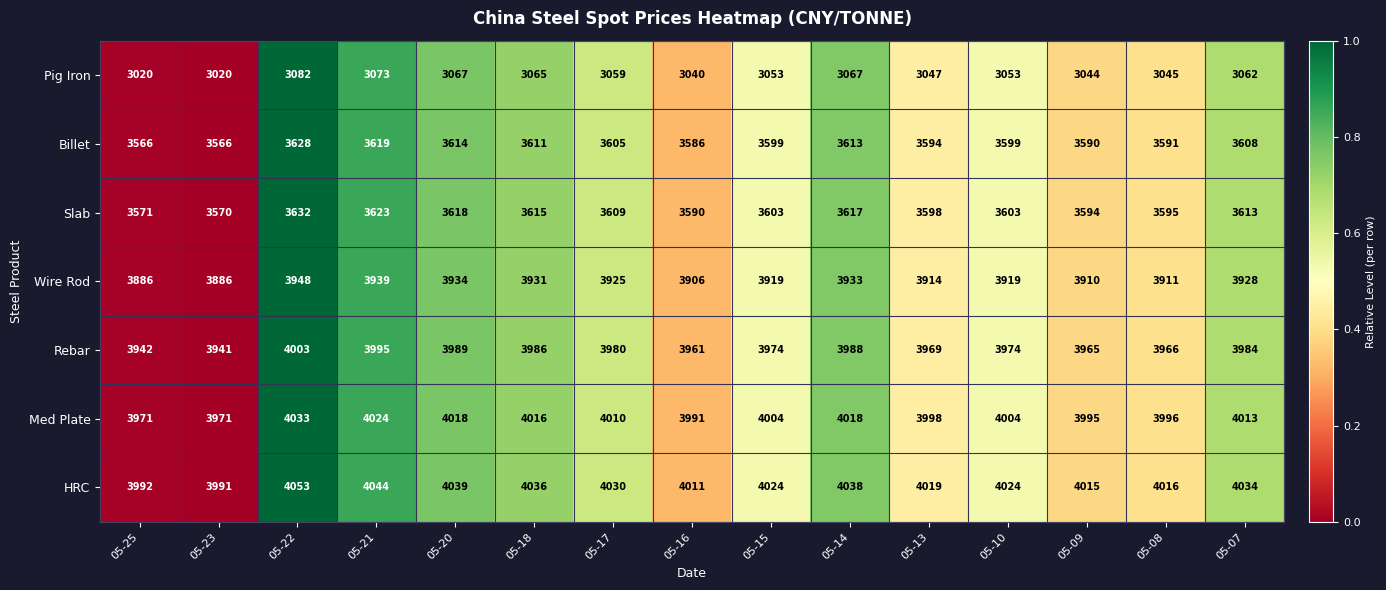

What is the sum of all Rebar values?

59617